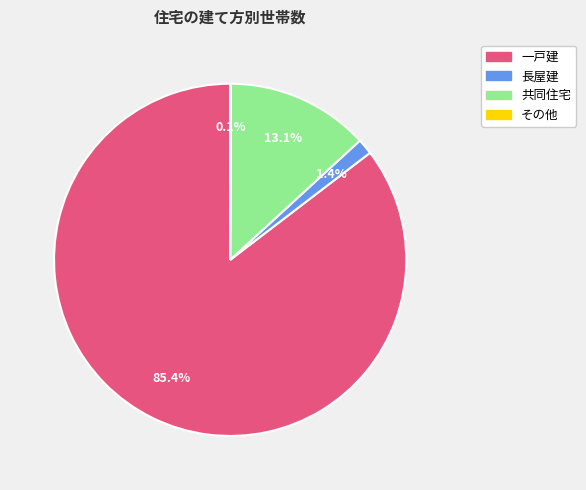

Which category has the biggest portion of the pie?

一戸建